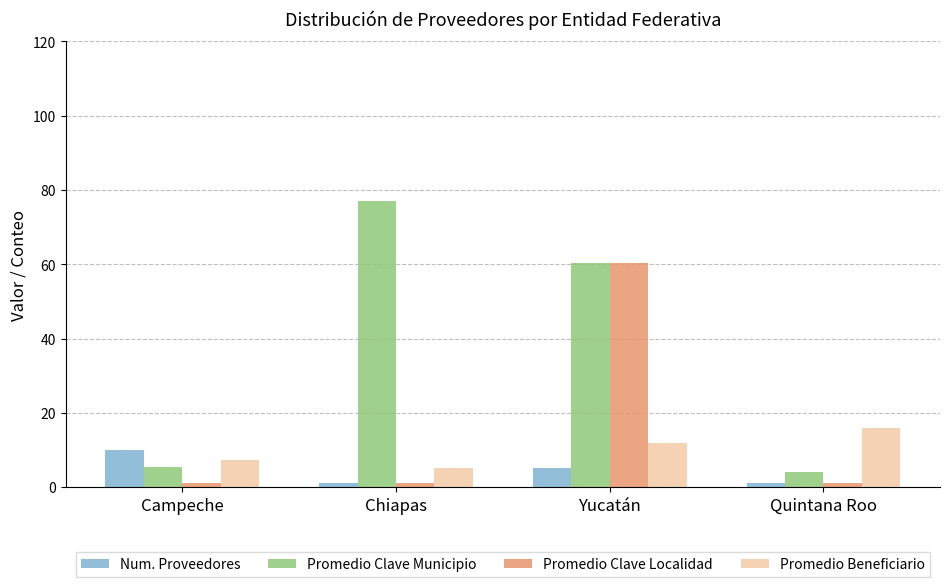

The Promedio Beneficiario series shows 7.3 at Campeche. True or false?

True